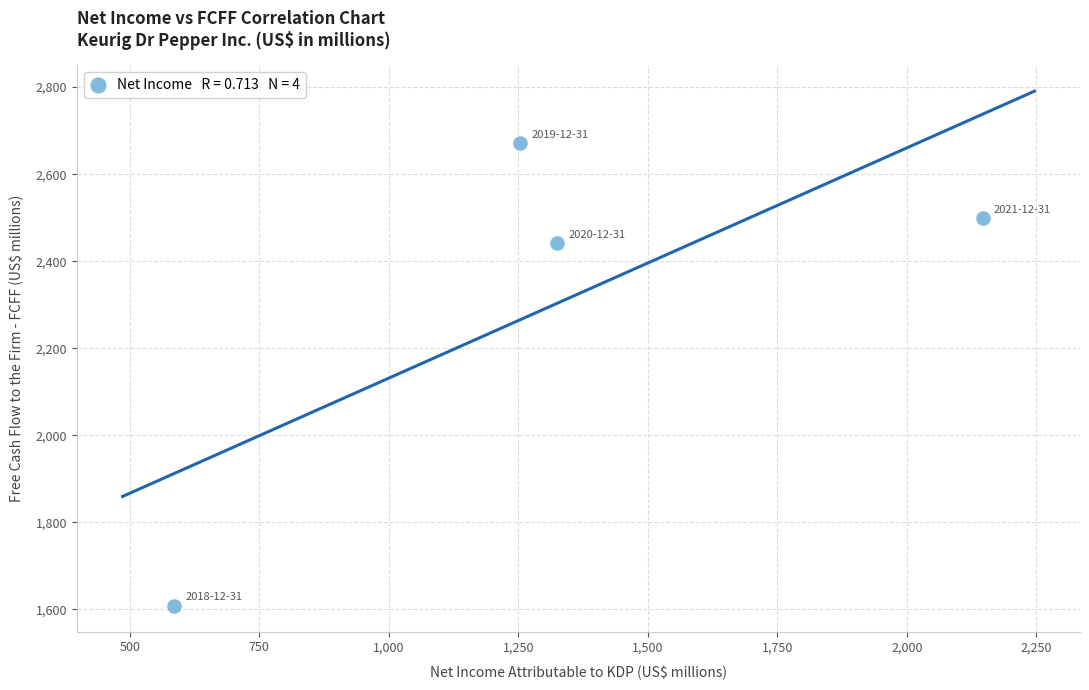

What Y value in the scatter plot is closest to 2139?

2441